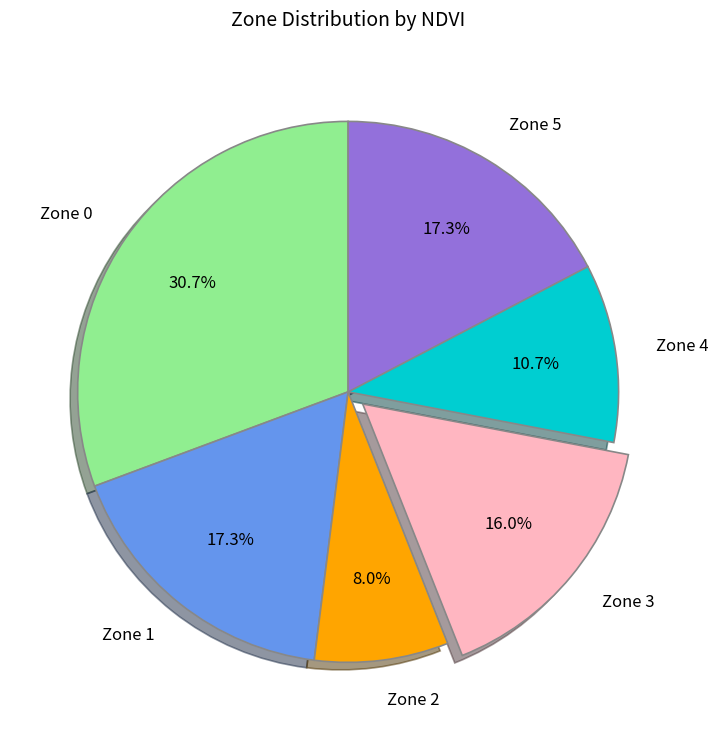

How many slices are in this pie chart?

6